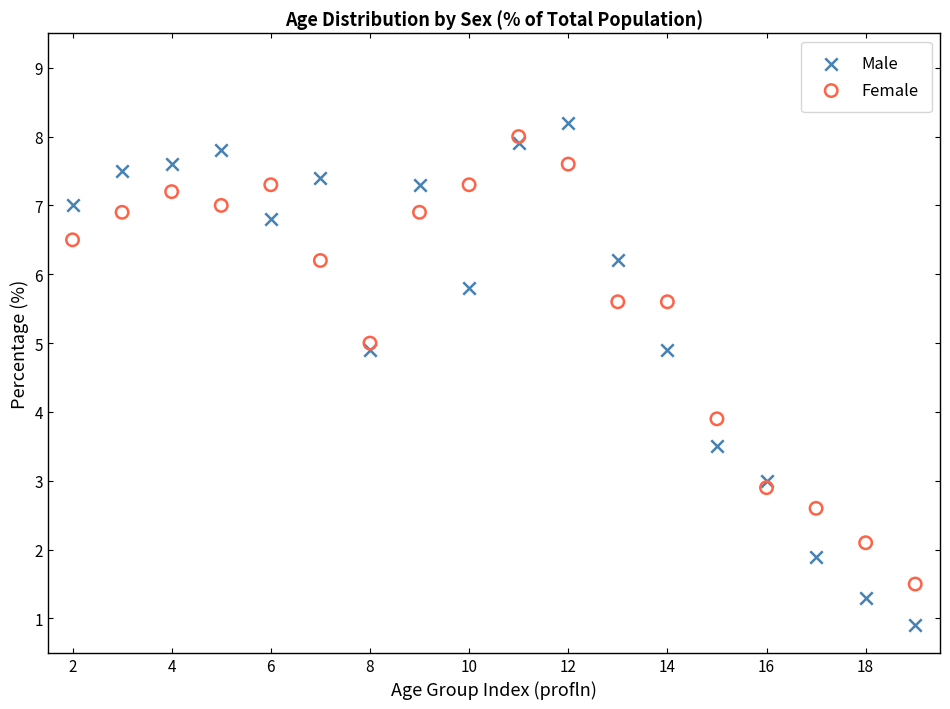

Across all series, what Y value is closest to 4?

3.9